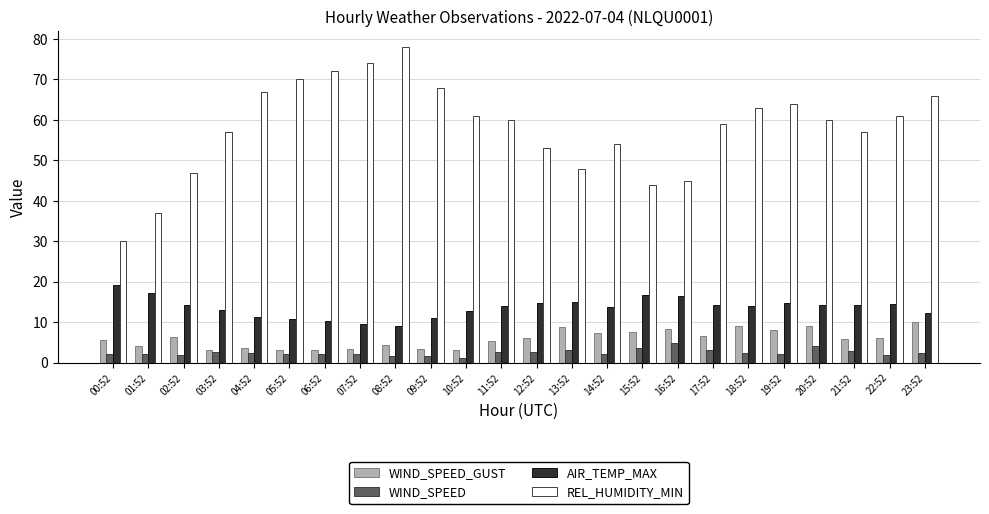

Does the chart contain stacked bars?

No